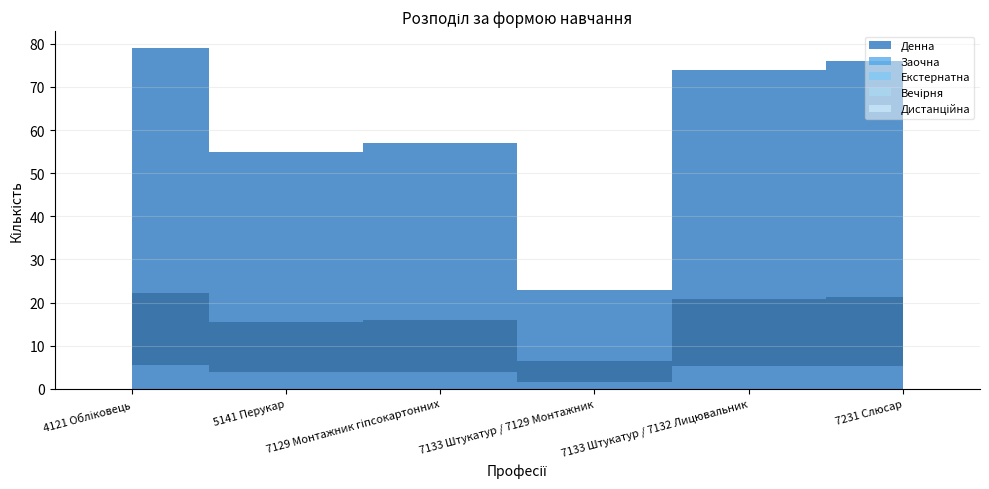

Which series has the largest range (max minus min)?

Денна